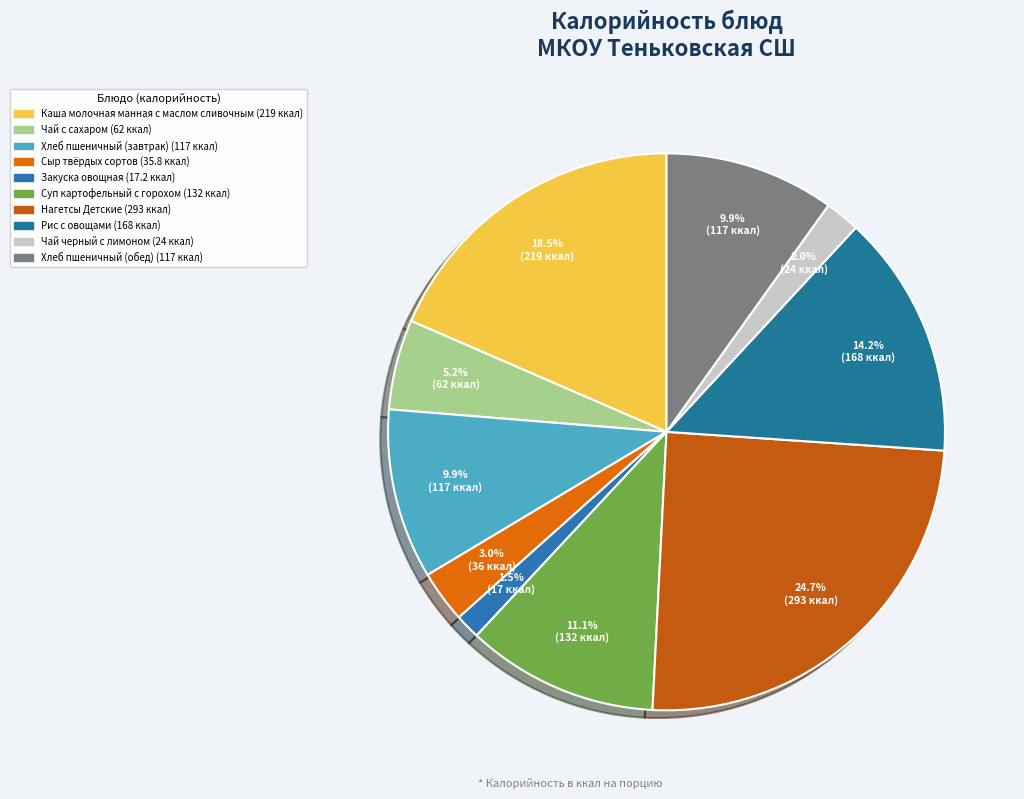

What percentage is NOT represented by Нагетсы Детские?

75.3%